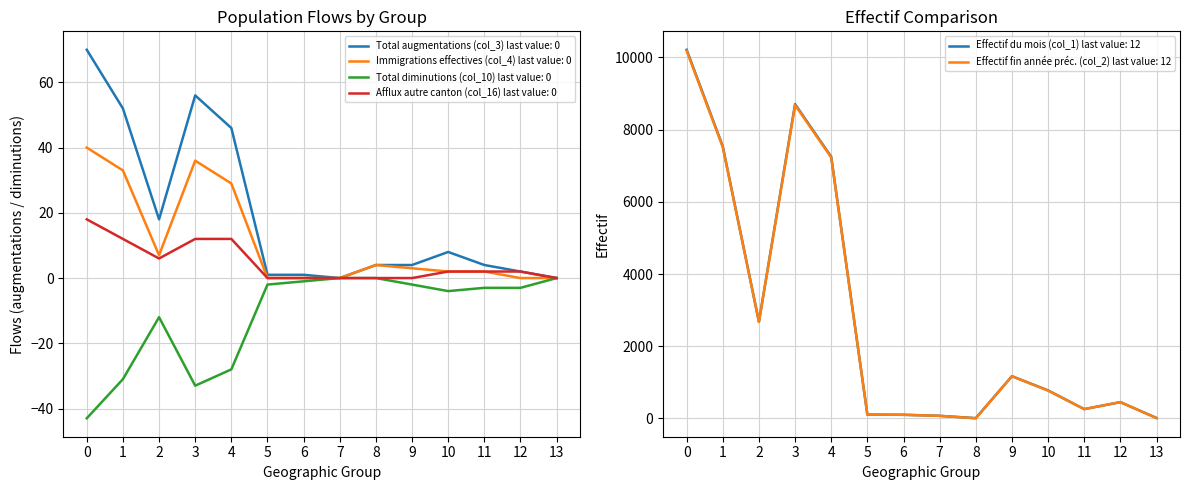

True or false: Immigrations effectives (col_4) and Afflux autre canton (col_16) cross at least once.

False